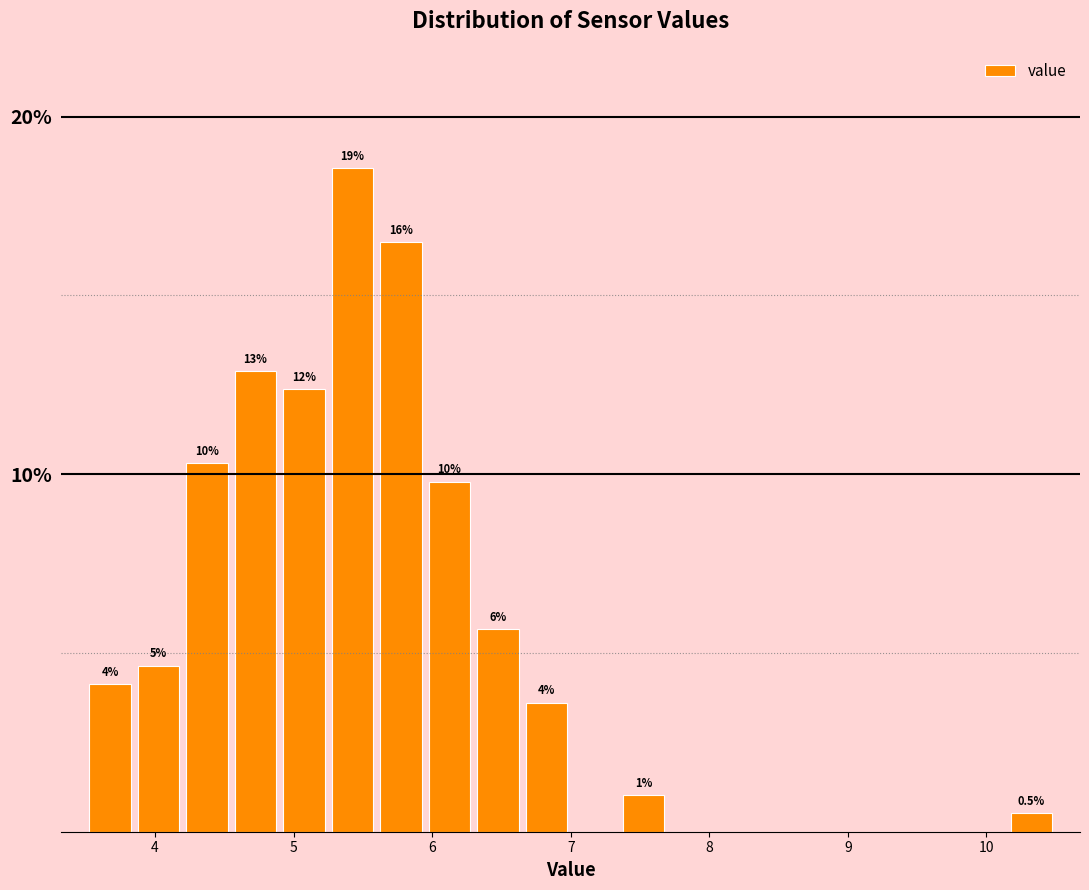

Read against the x-axis, roughly where is the centre of the tallest bar?

5.4